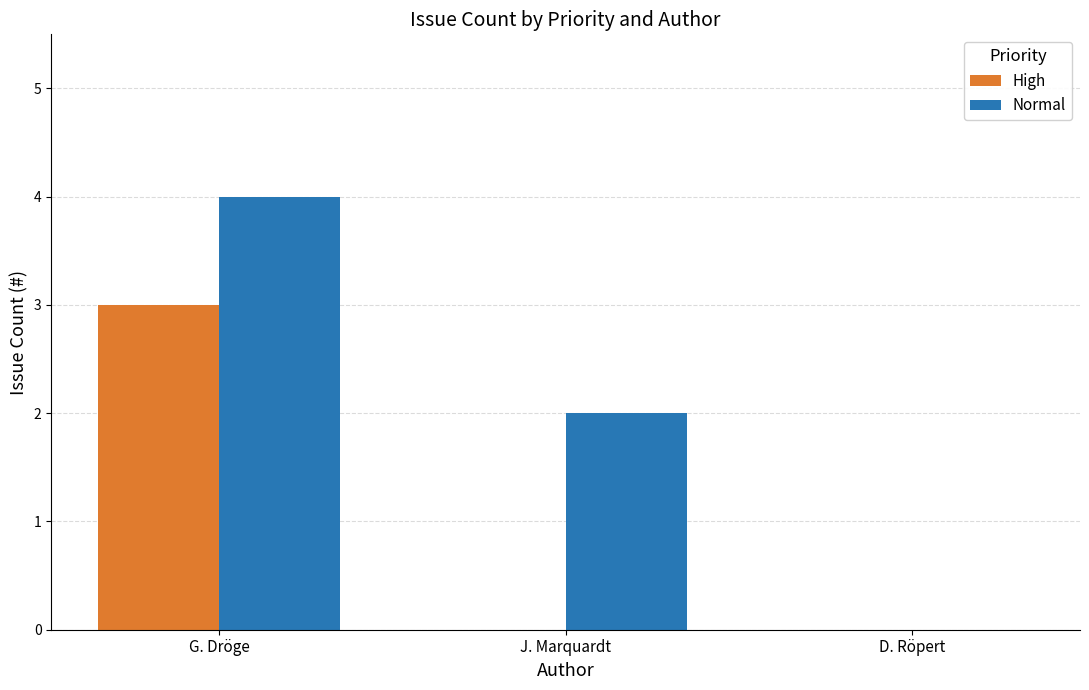

Reading left to right, transcribe all the data shown in this chart.

High: G. Dröge=3	J. Marquardt=0	D. Röpert=0
Normal: G. Dröge=4	J. Marquardt=2	D. Röpert=0